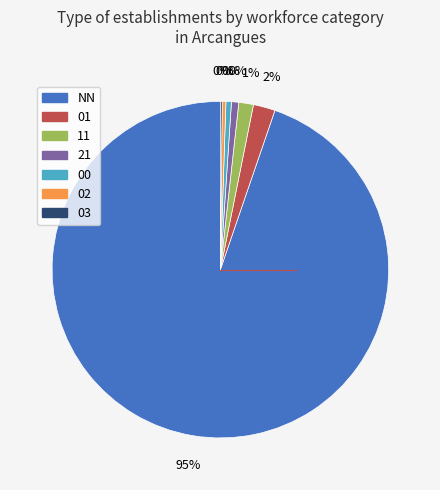

Approximately how many times larger is the value at 03 compared to 00?

0.3